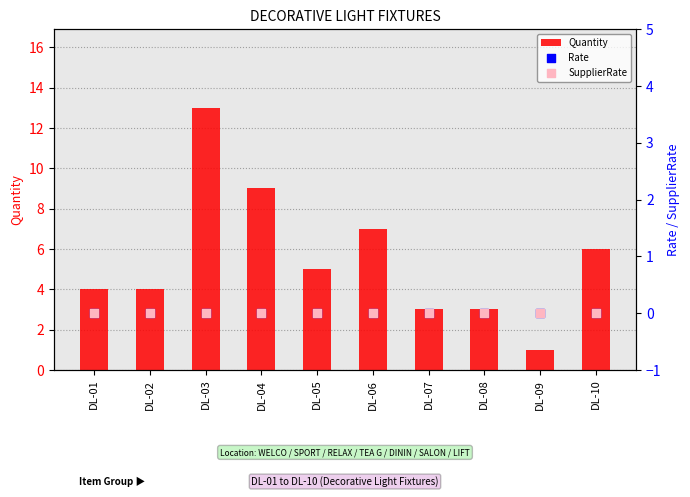

What is the total value across all series at DL-01?

4